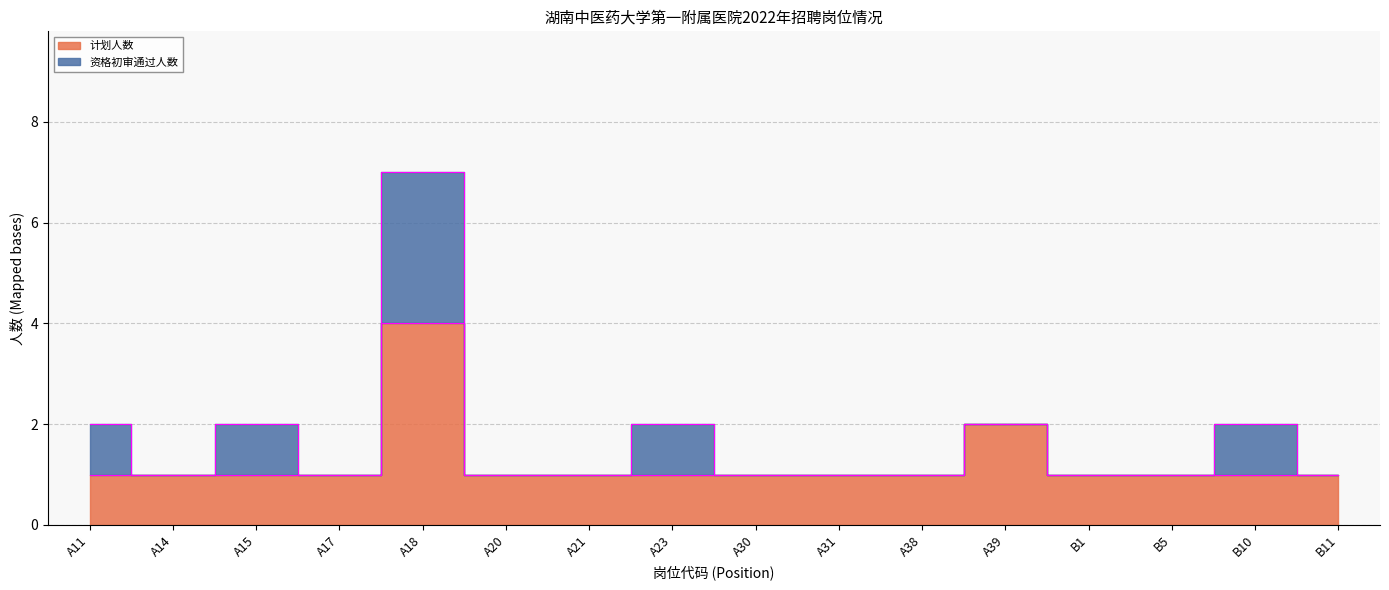

True or false: 计划人数 and 资格初审通过人数 cross at least once.

False